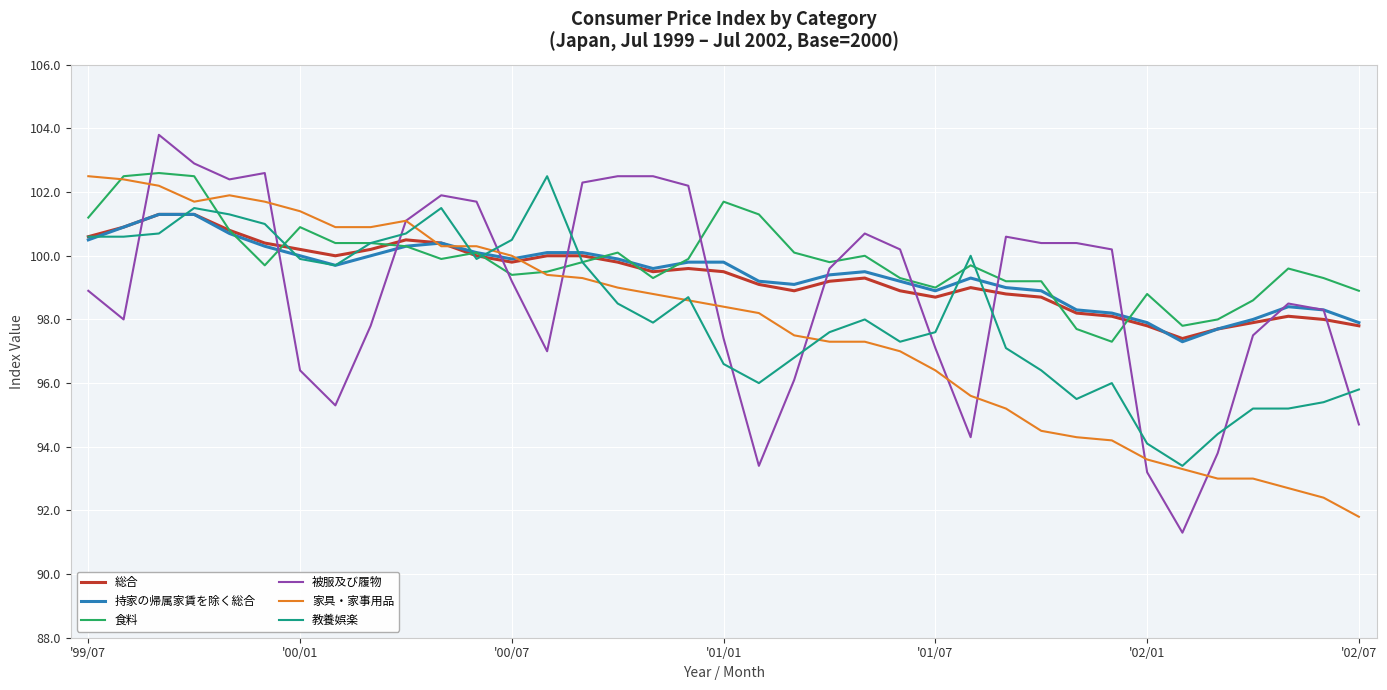

What is the lowest value of the 総合 series?

97.4